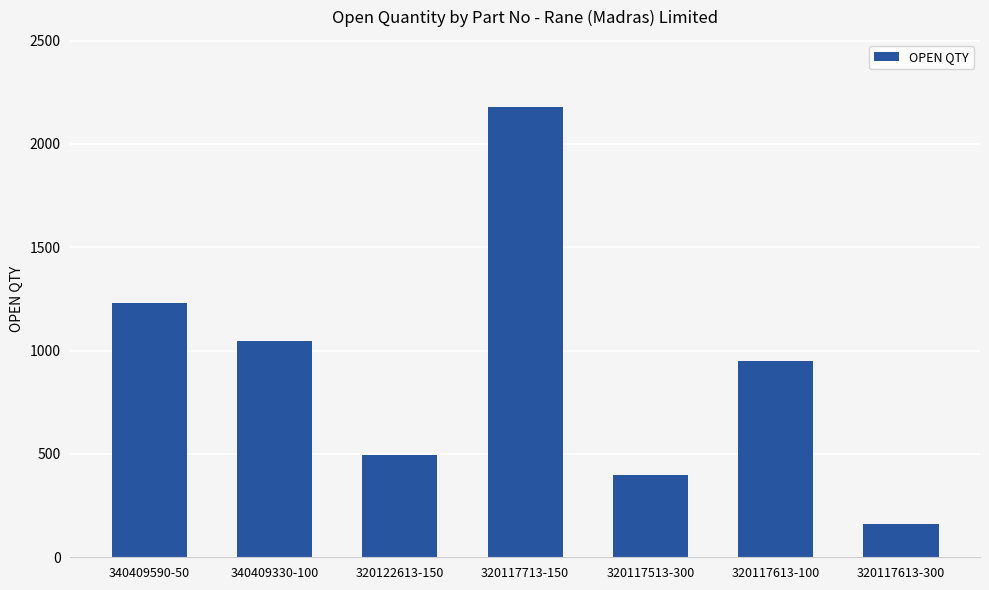

What is the average value?

923